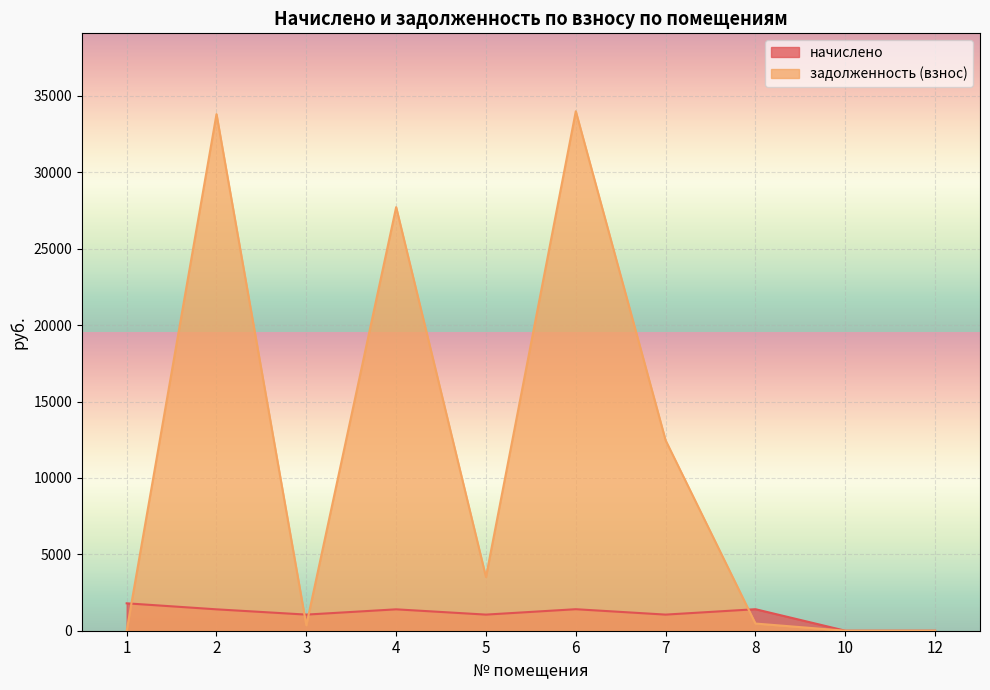

Count the number of categories in the chart.

10